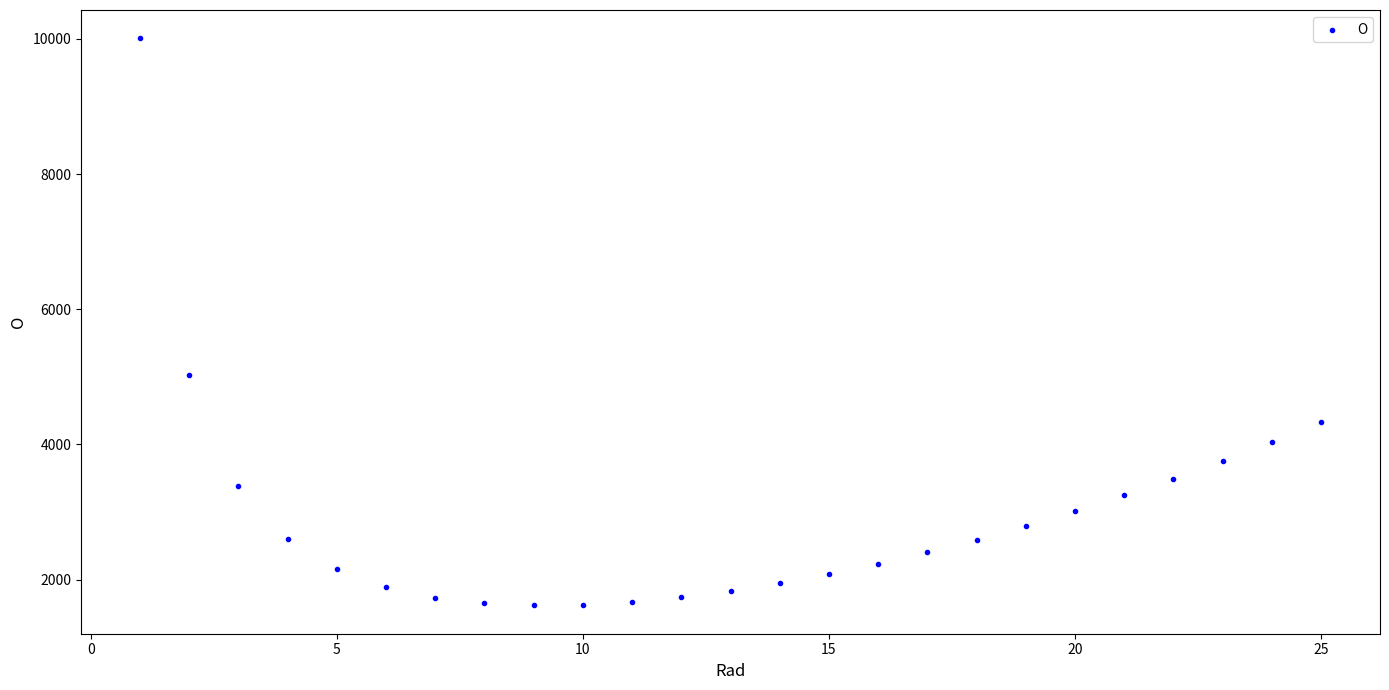

What is the range of X values (max minus min)?

24.0